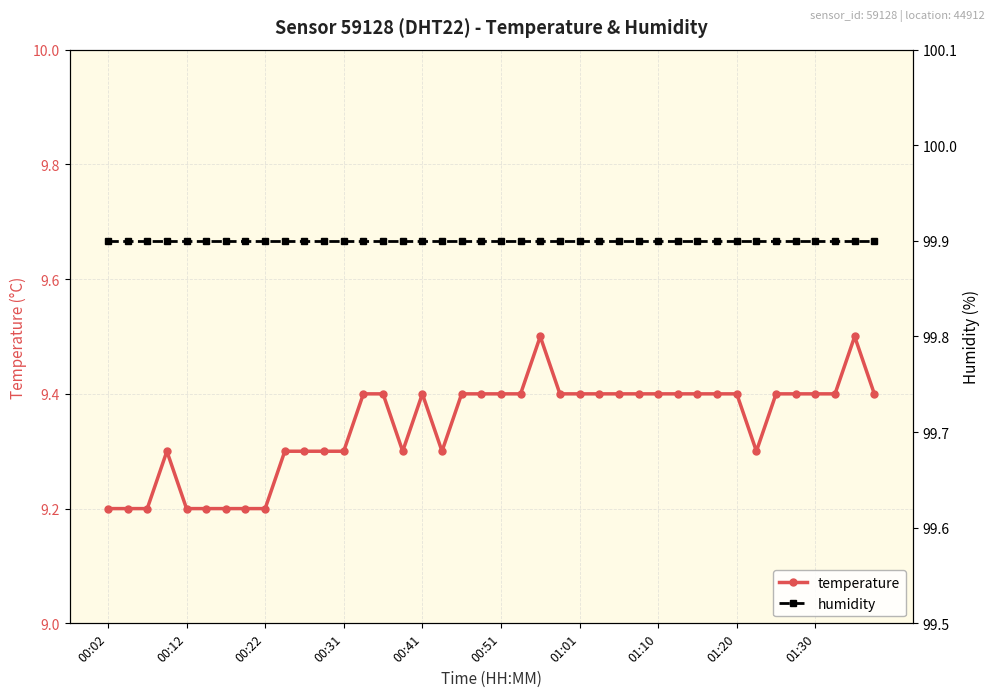

The value of humidity at 38 is 155.3. True or false?

False